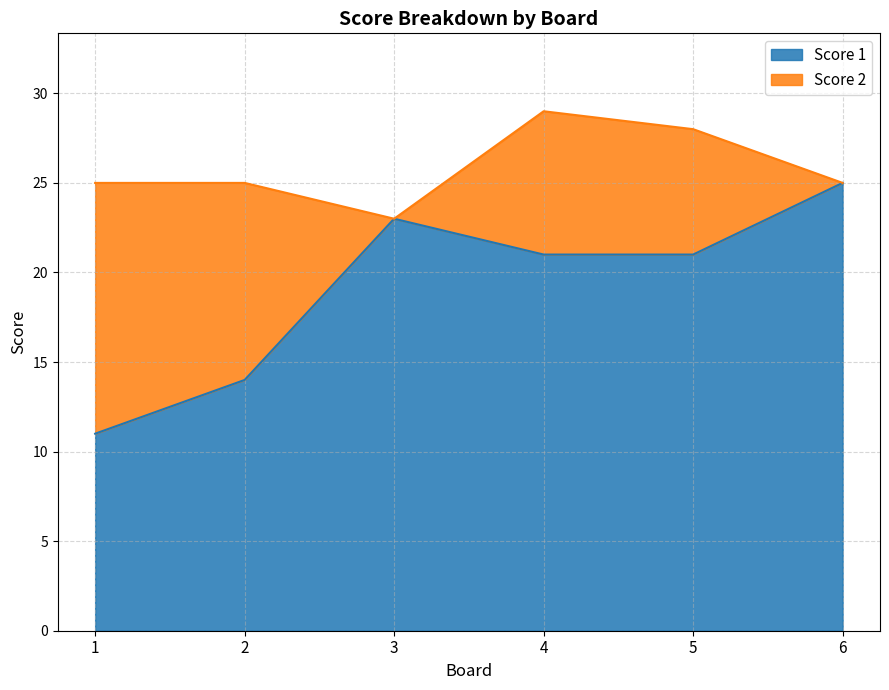

The chart shows a value of 38 at 3. True or false?

False